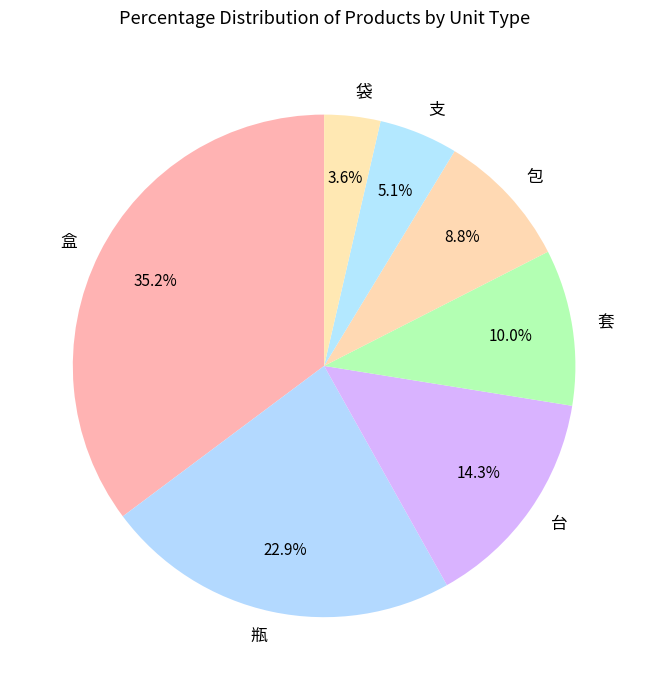

Is 盒 the majority of the pie?

No